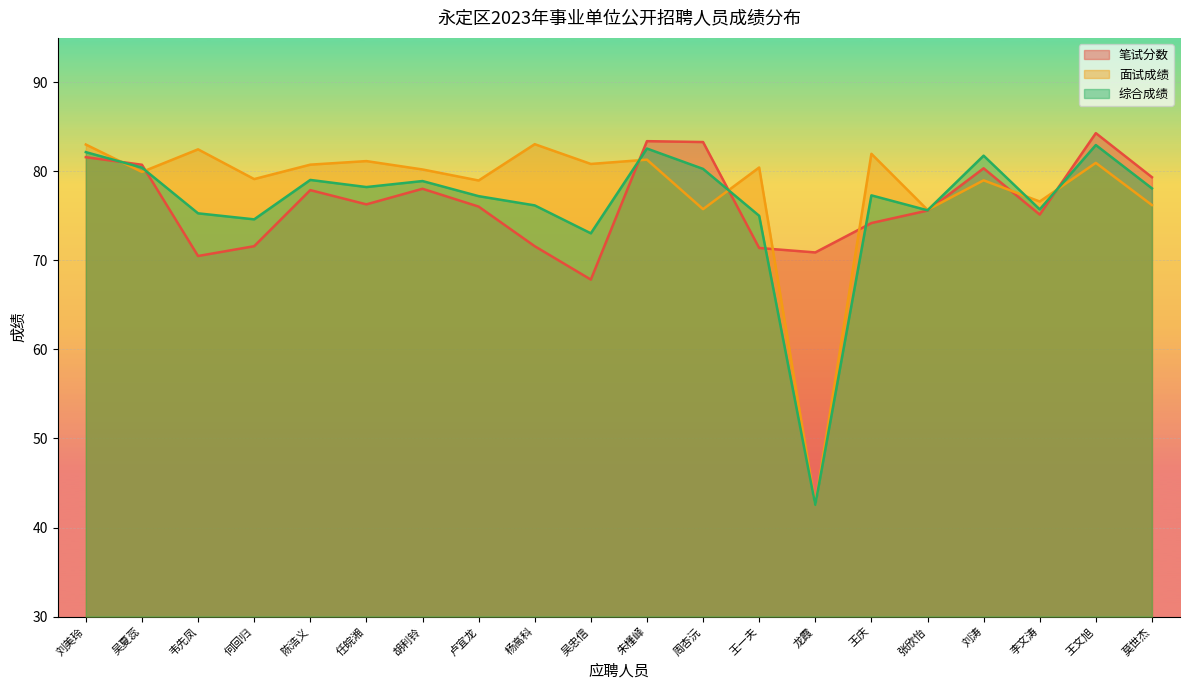

Which series ends up on top after the final intersection of 面试成绩 and 综合成绩?

综合成绩